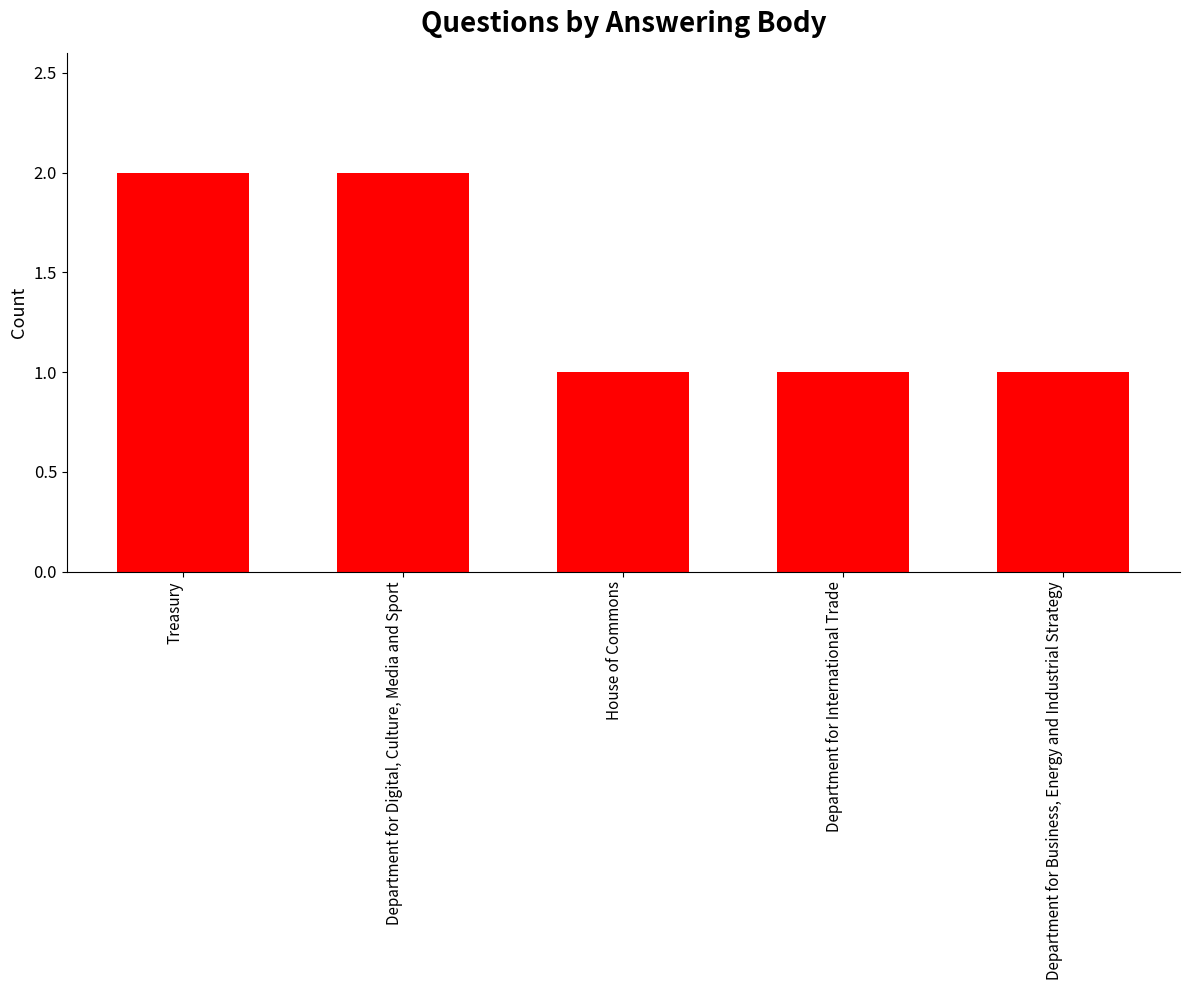

Reading right to left, list all the values displayed in this chart.

Department for Business, Energy and Industrial Strategy=1	Department for International Trade=1	House of Commons=1	Department for Digital, Culture, Media and Sport=2	Treasury=2